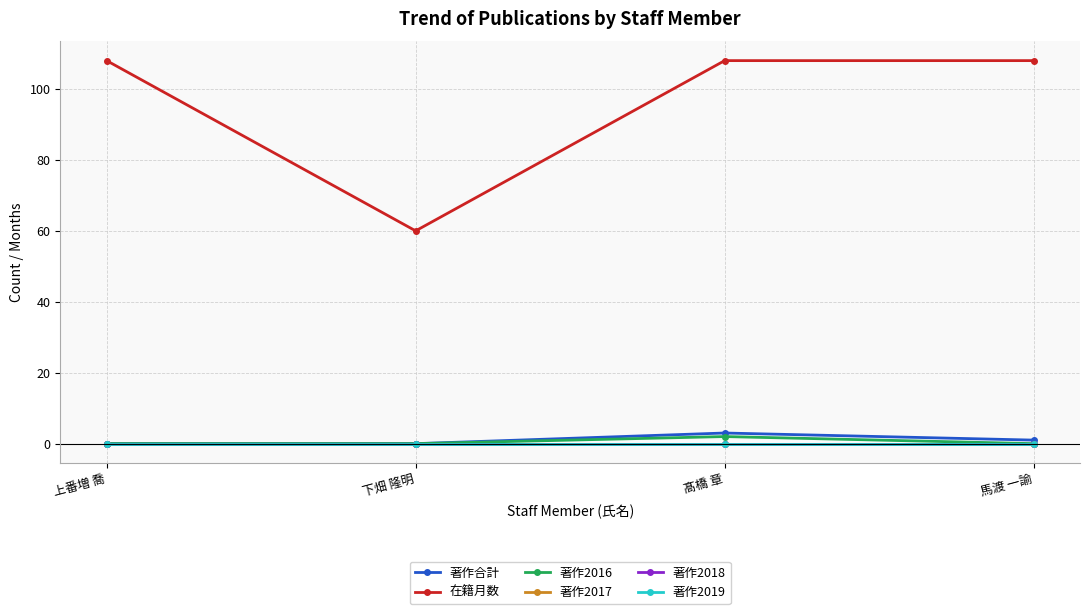

Does the chart have visible grid lines?

Yes